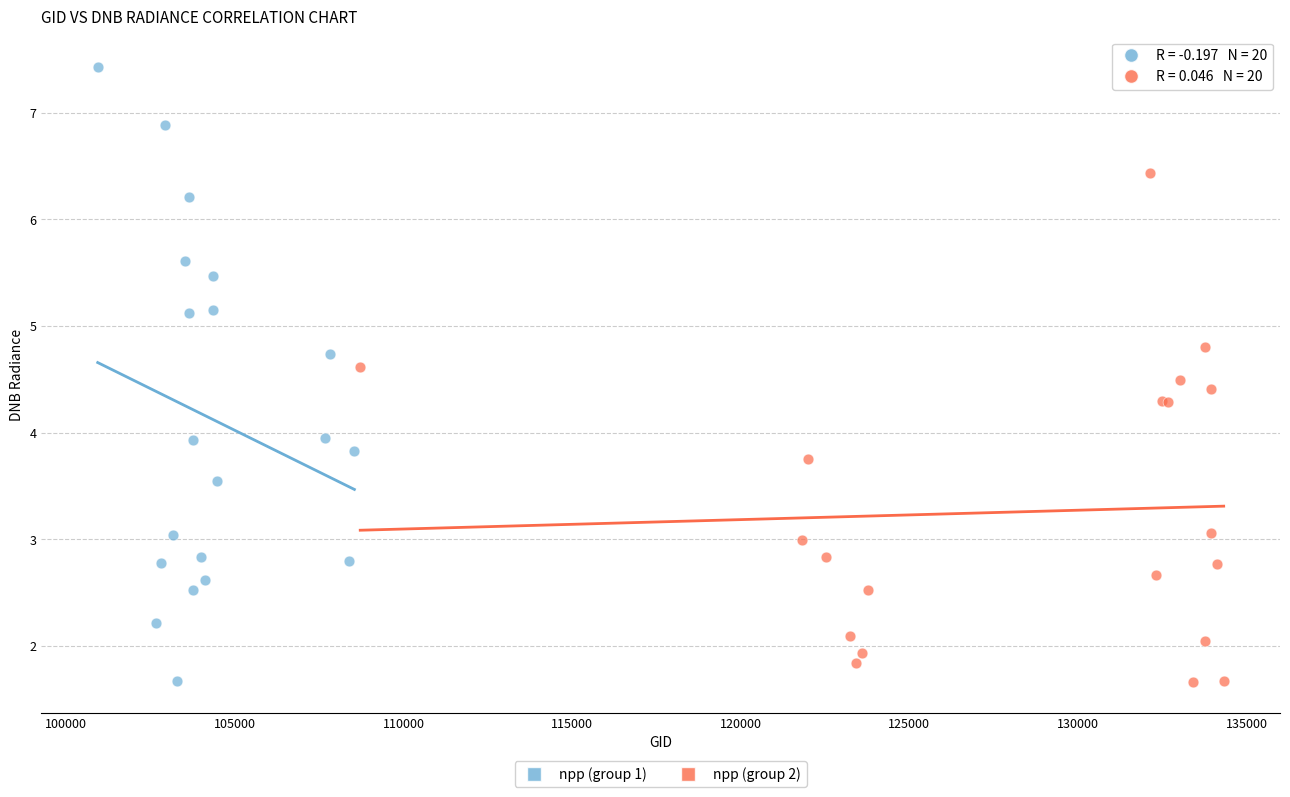

Which series reaches the maximum Y coordinate?

npp (group 1)